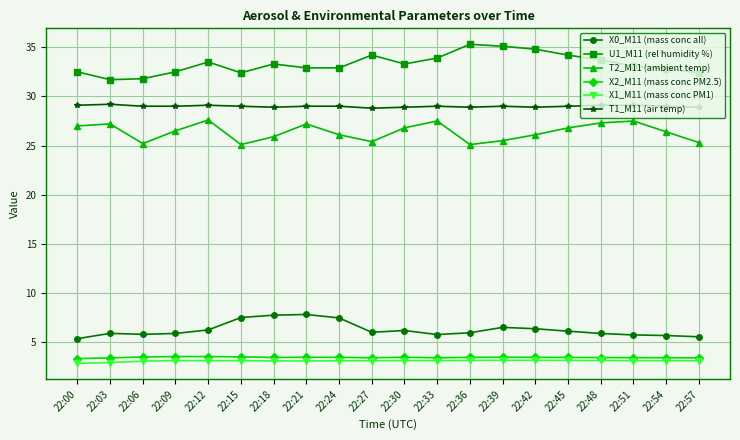

True or false: T2_M11 (ambient temp) and T1_M11 (air temp) cross at least once.

False